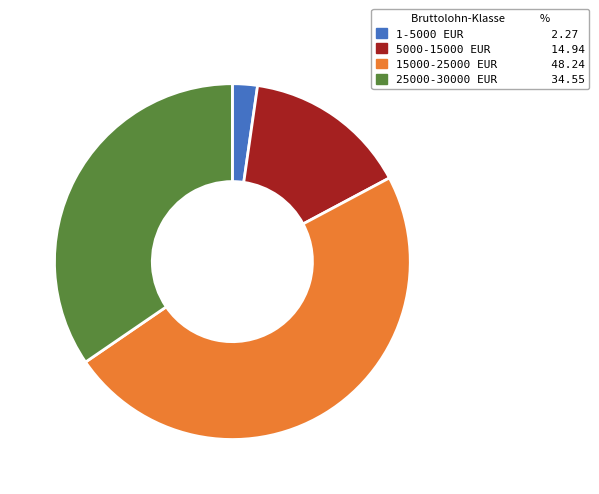

Is there any slice that represents more than half of the pie?

No